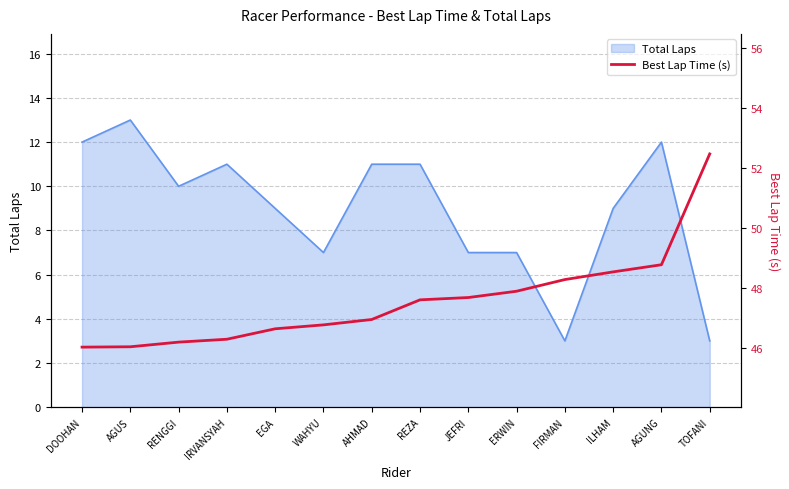

What is the minimum value for Total Laps?

3